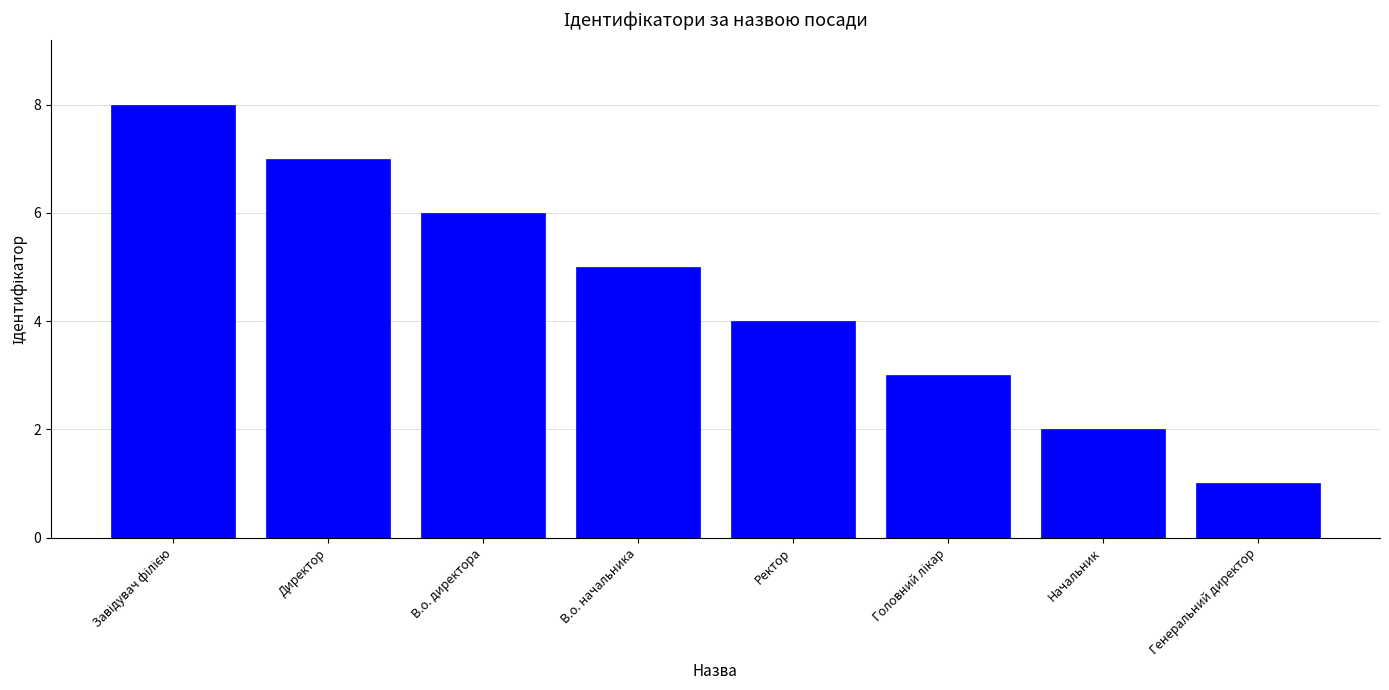

What is the sum of all values?

36